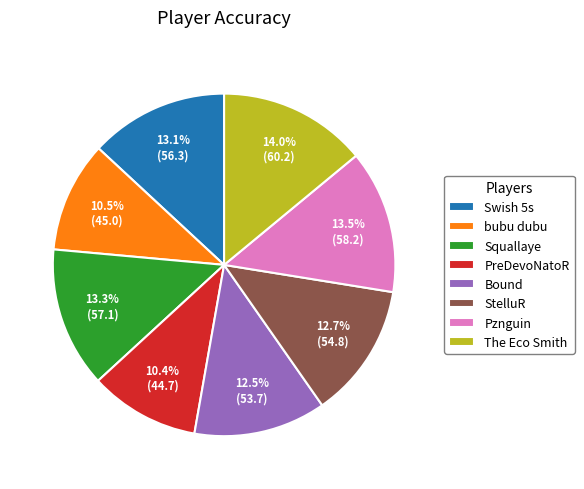

To the nearest percent, what is the difference between the largest and smallest slice percentages?

4%